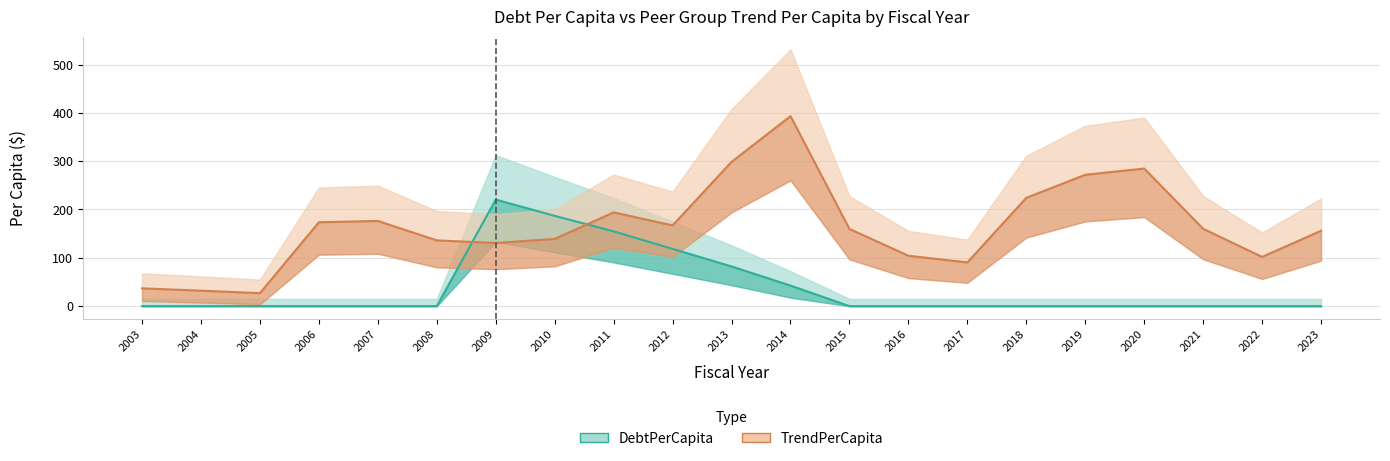

How many lines are shown in the chart?

2